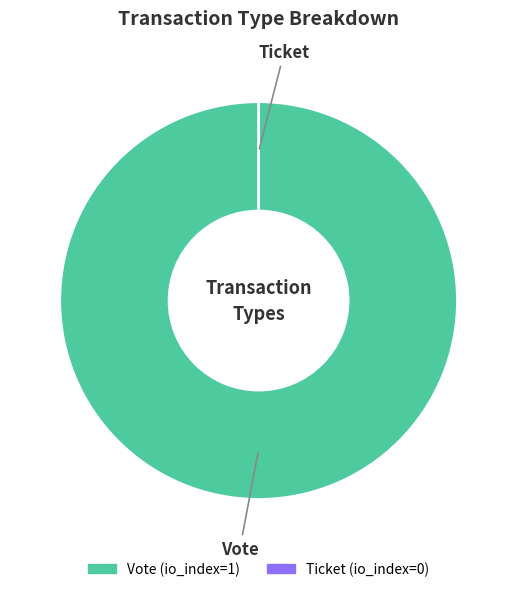

What portion of the pie excludes Ticket?

100.0%